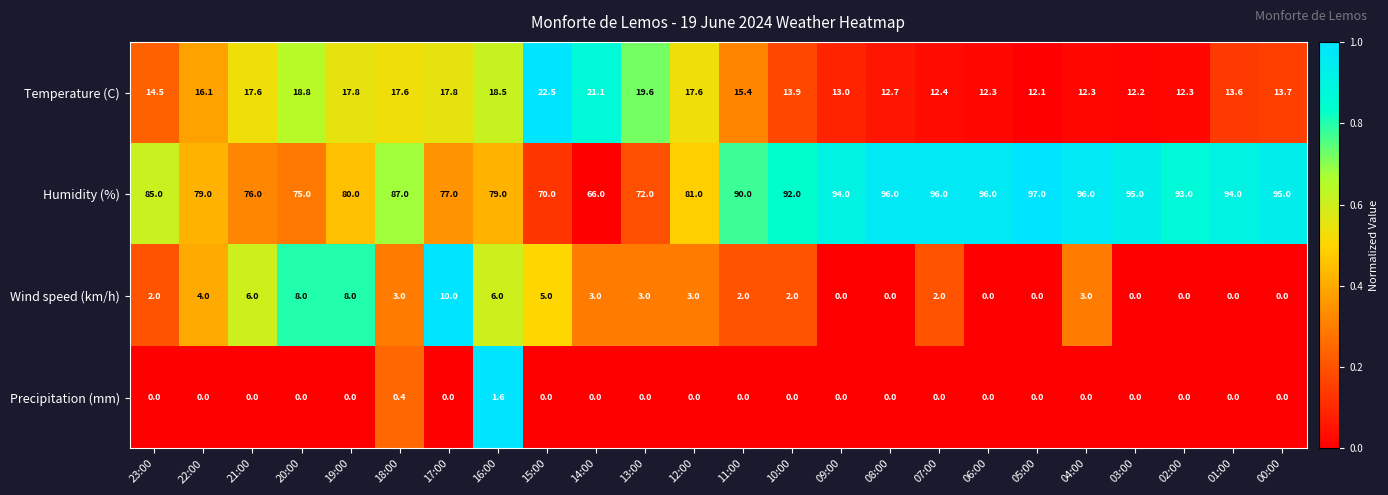

Count the number of categories in the chart.

24